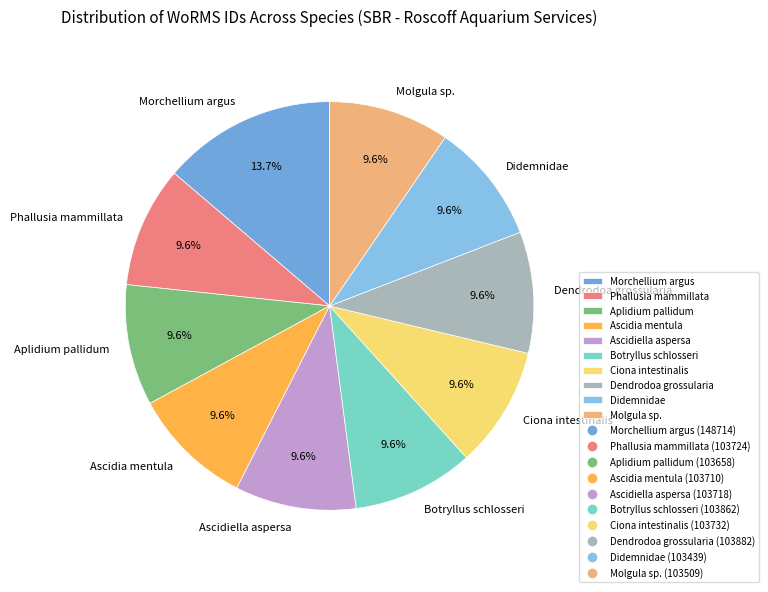

Is it true that Botryllus schlosseri is 10% of the pie?

True